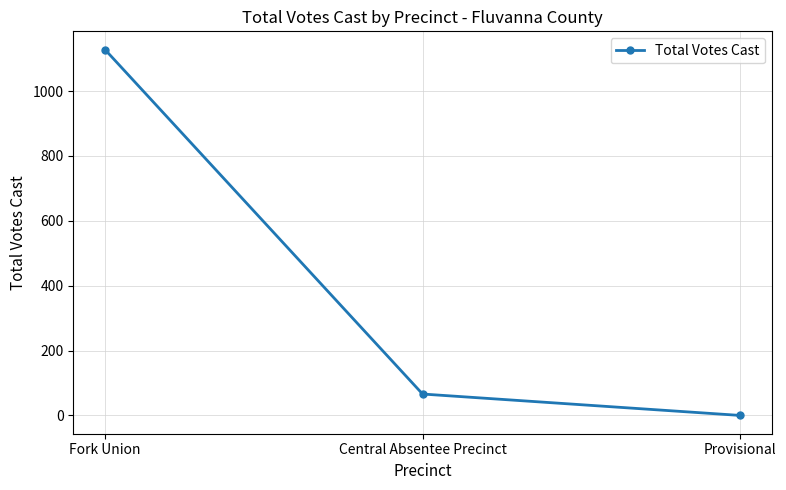

At which label is the value closest to 564?

Central Absentee Precinct